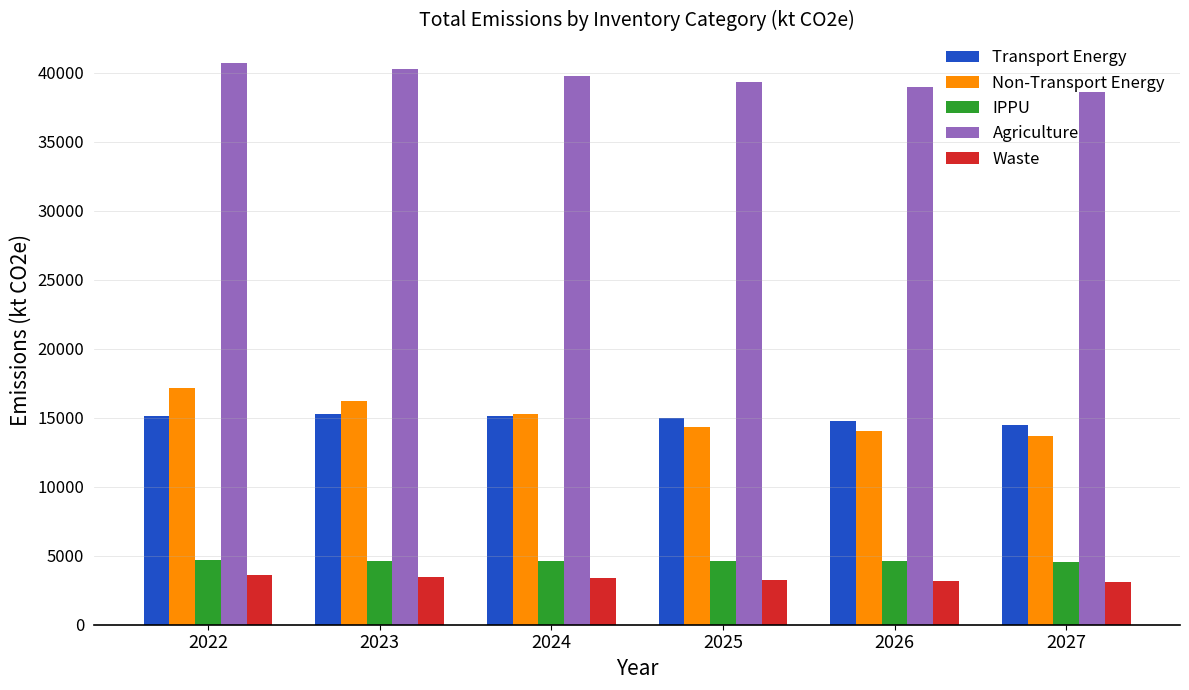

Which category has the highest value across all series?

2022